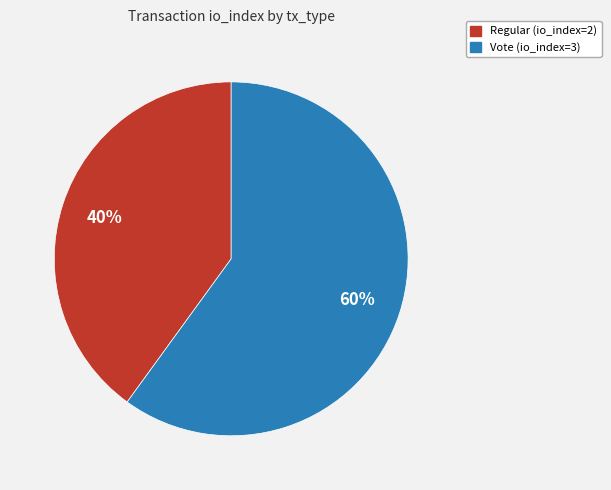

How many segments does this pie chart have?

2